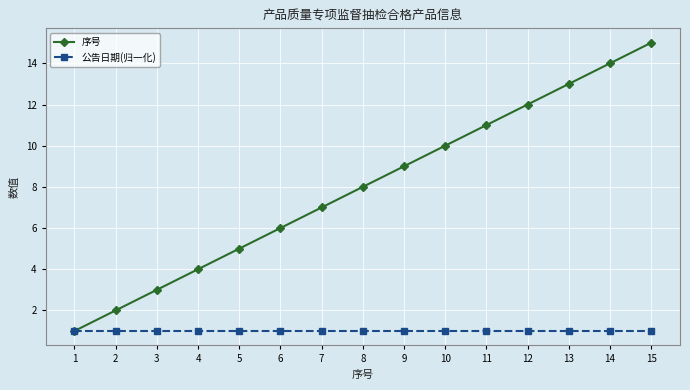

Which series has the largest range (max minus min)?

序号